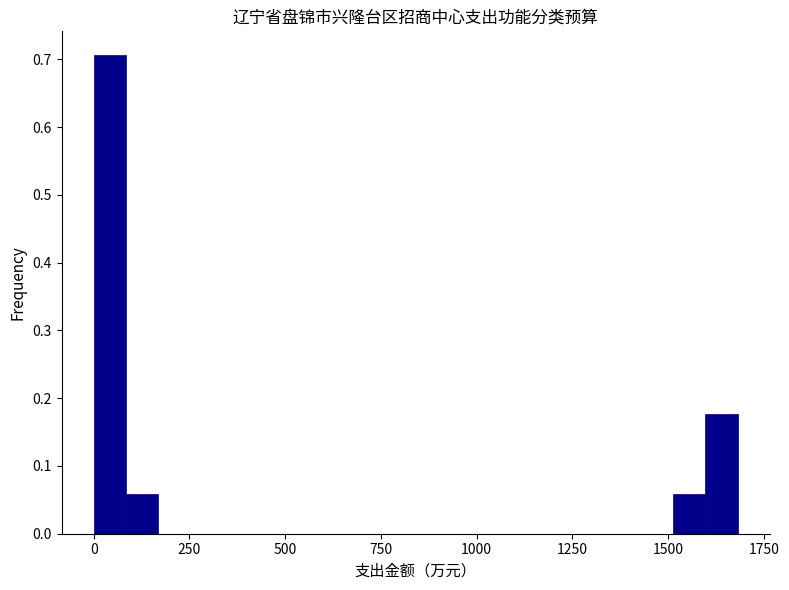

Read against the x-axis, roughly where is the centre of the tallest bar?

50